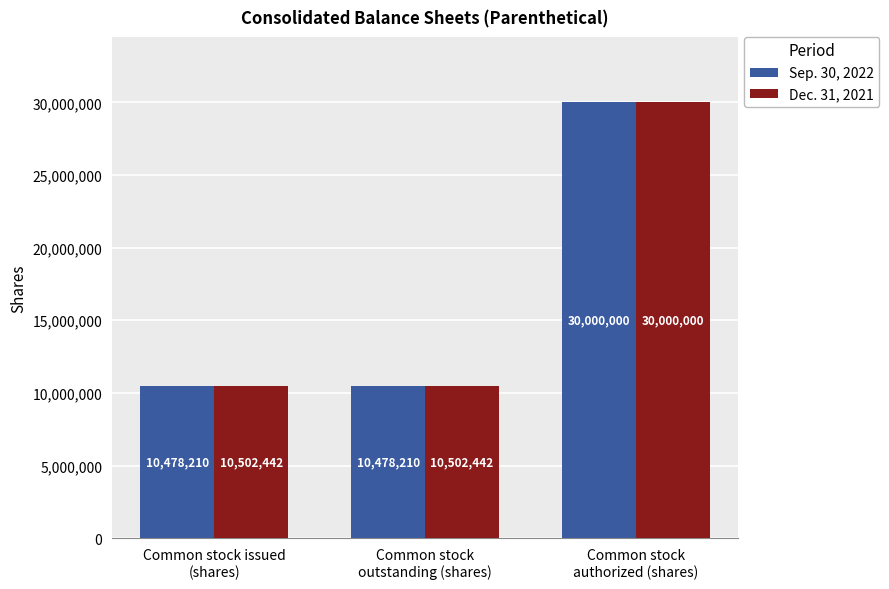

Which category has the highest value in the Sep. 30, 2022 series?

Common stock
authorized (shares)